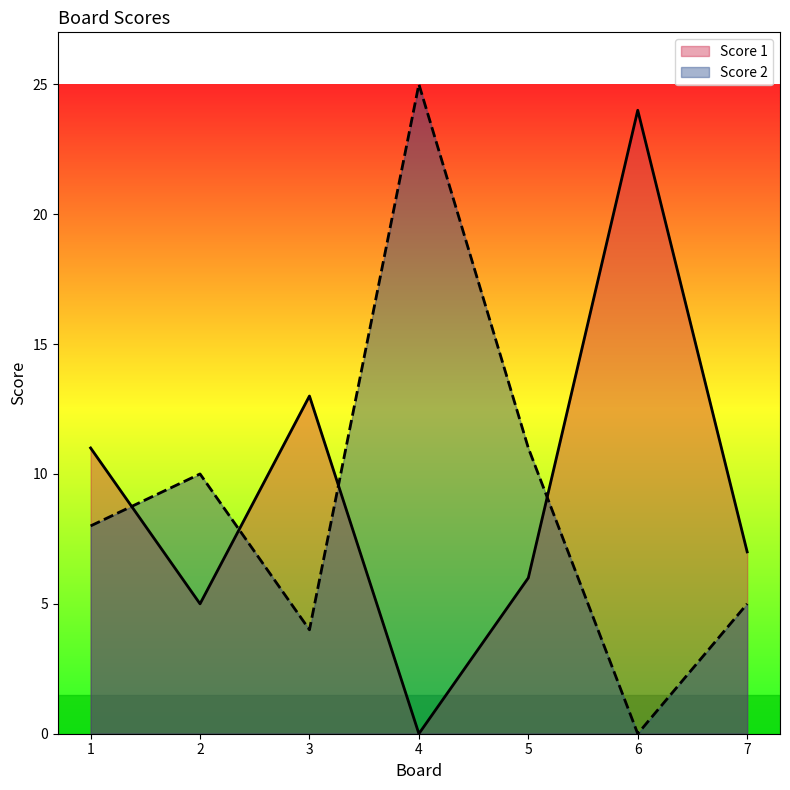

What is the total value across all series at 1?

19